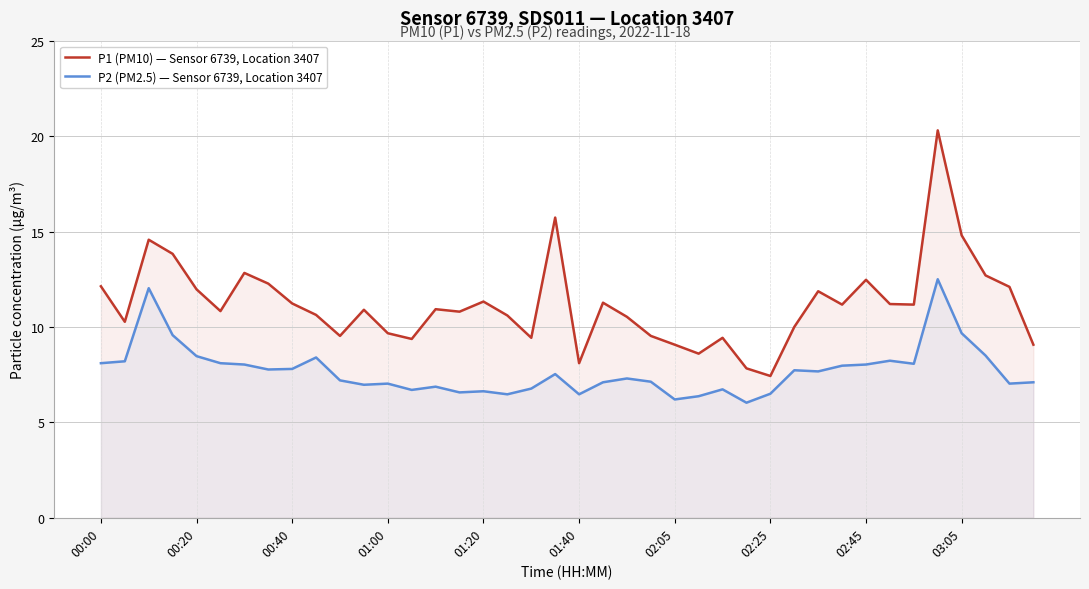

In P2 (PM2.5) — Sensor 6739, Location 3407, how many points are higher than both neighbors (excluding endpoints)?

11